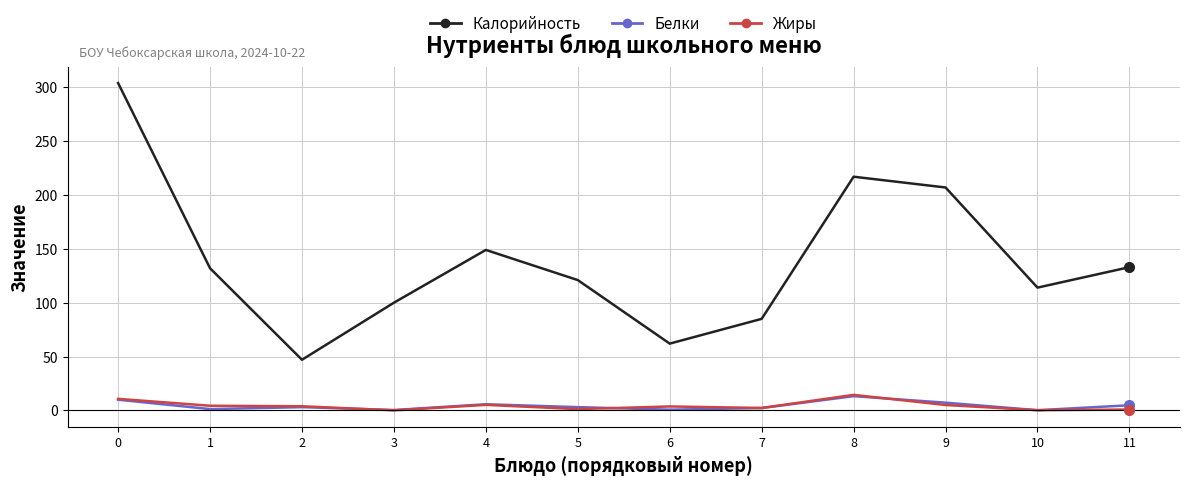

What is the maximum value for Белки?

13.2